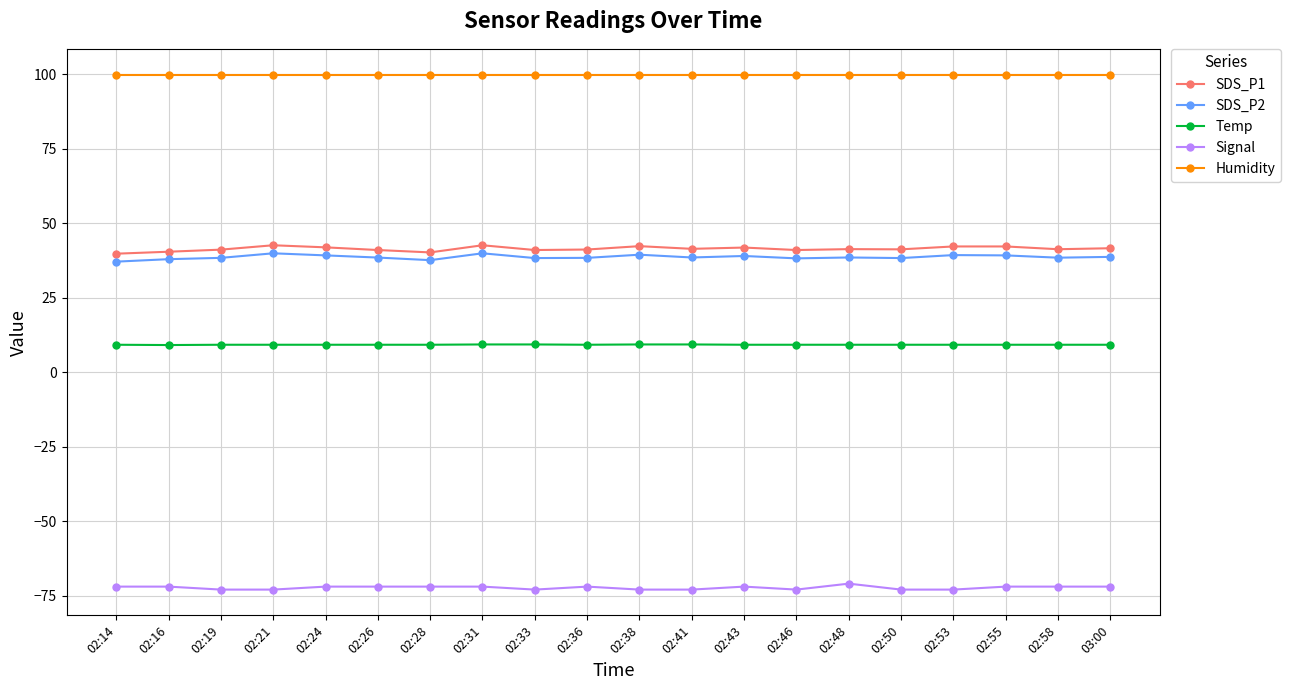

How many series are shown in this chart?

5